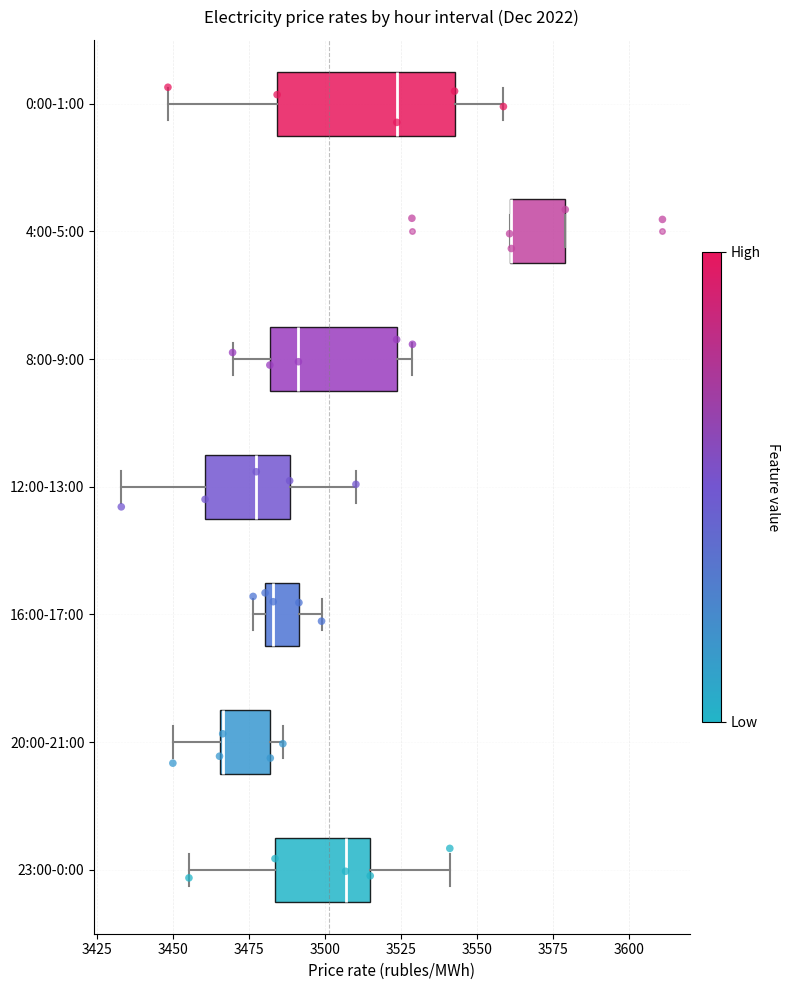

Which box is the widest, from its left edge to its right edge?

0:00-1:00